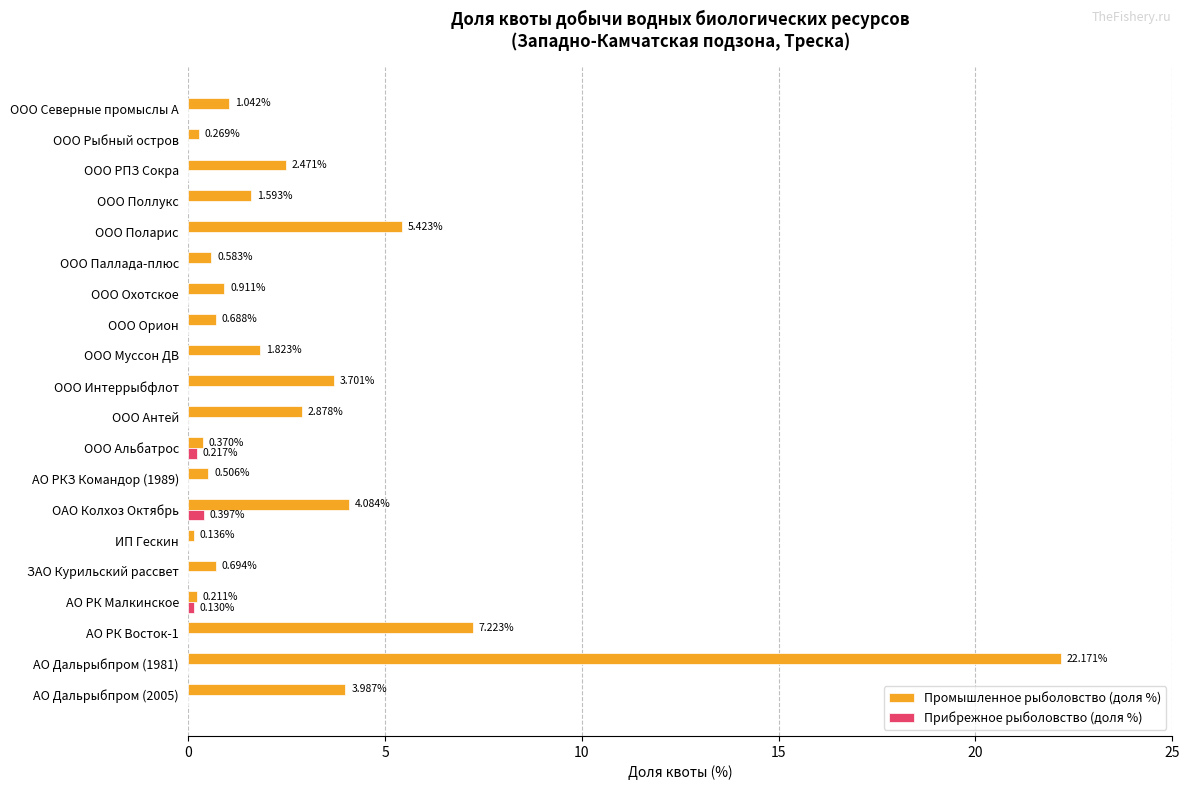

Which series has the largest total across all categories?

Промышленное рыболовство (доля %)